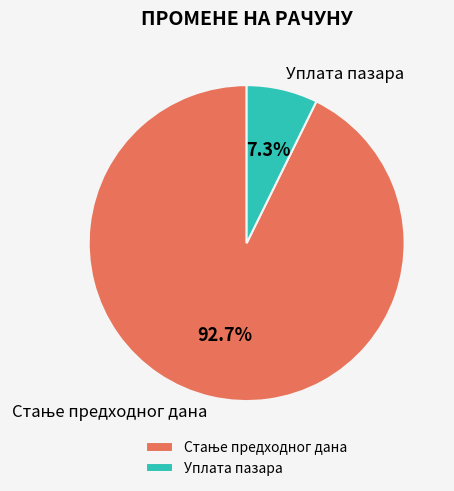

Which slice is the smallest?

Уплата пазара